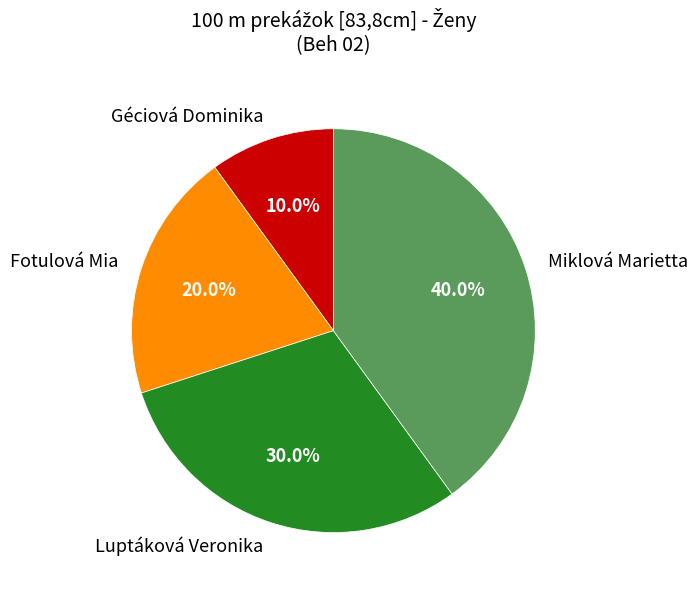

What percentage do Miklová Marietta and Luptáková Veronika together represent?

70.0%